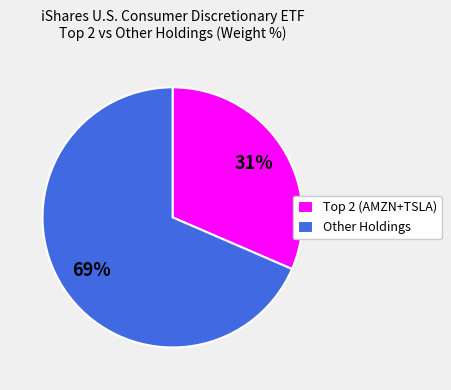

Which slice represents more than half of the pie?

Other Holdings